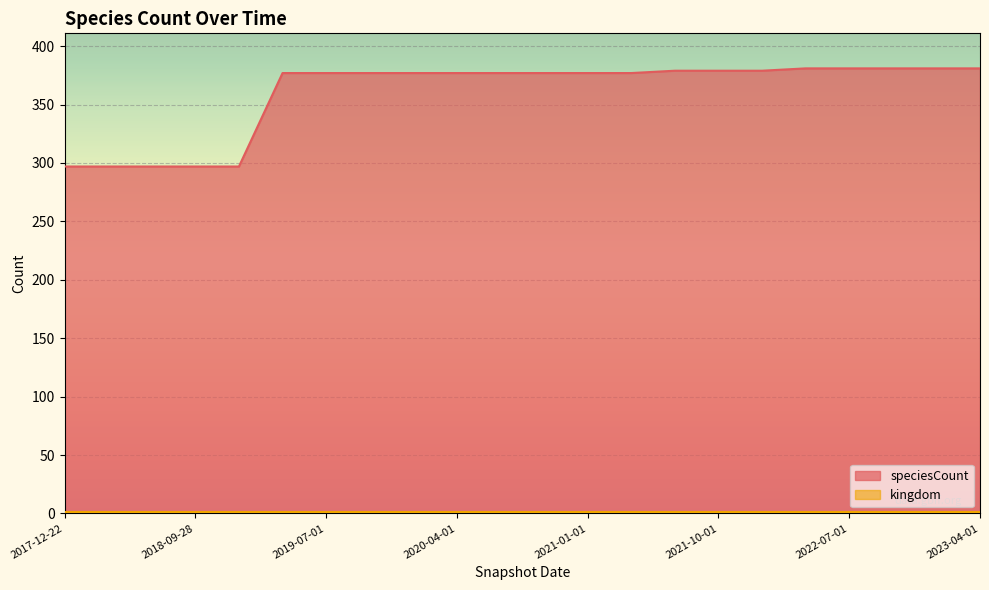

The chart shows a value of 527 at 2023-04-01. True or false?

False